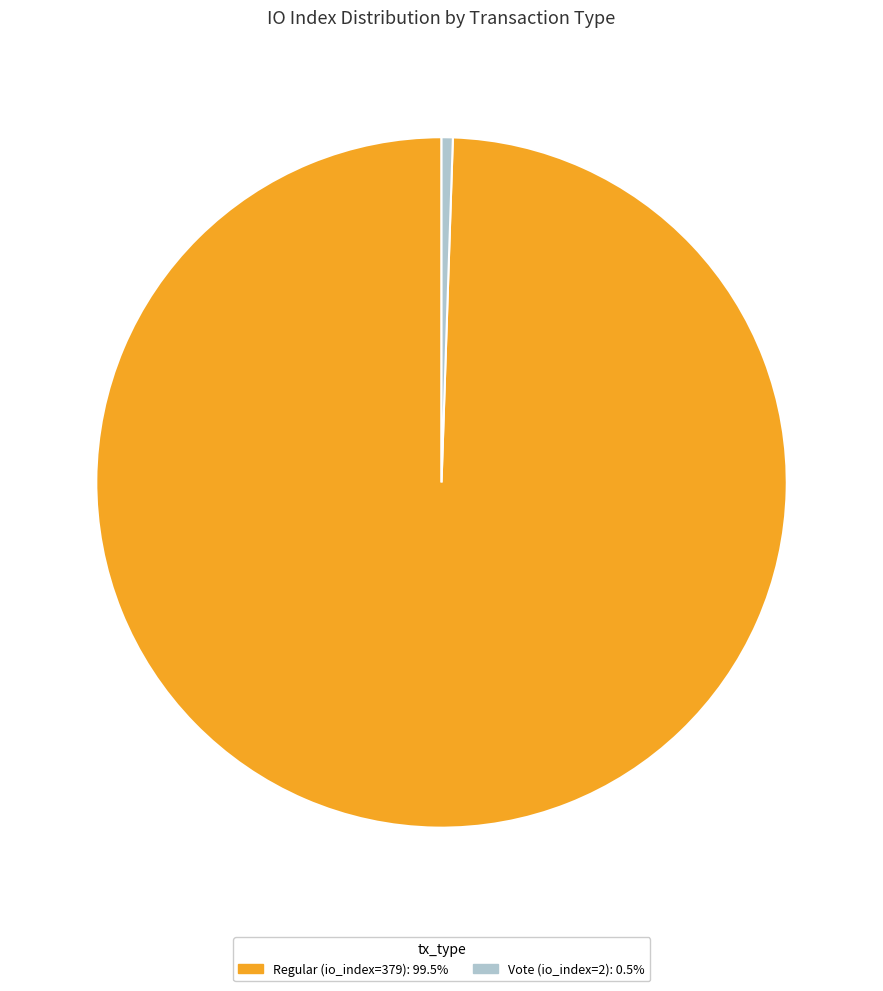

Does any single category account for the majority?

Yes